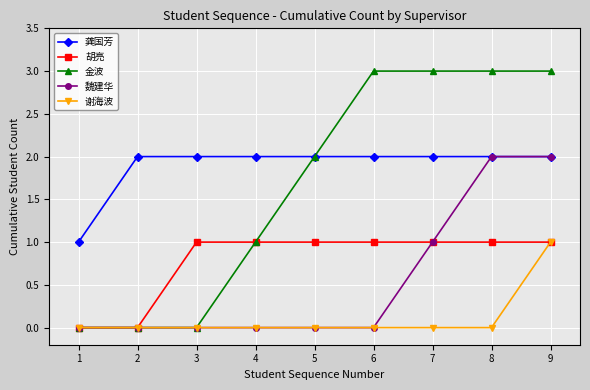

What value does the 胡亮 series have at 3?

1